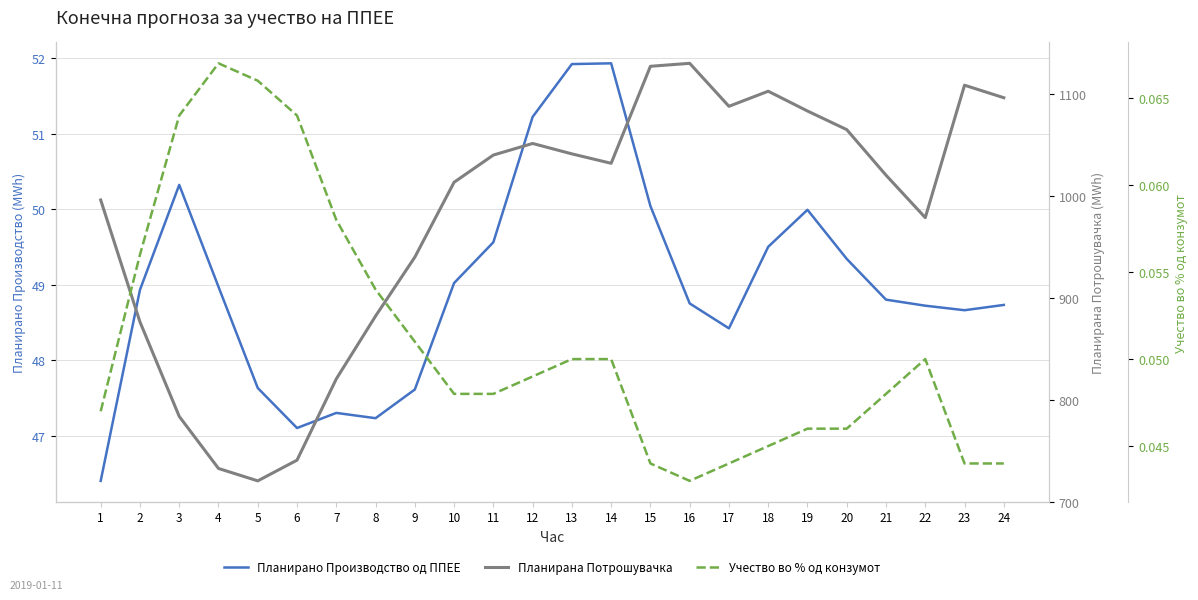

At which category is the sum across all series the highest?

16